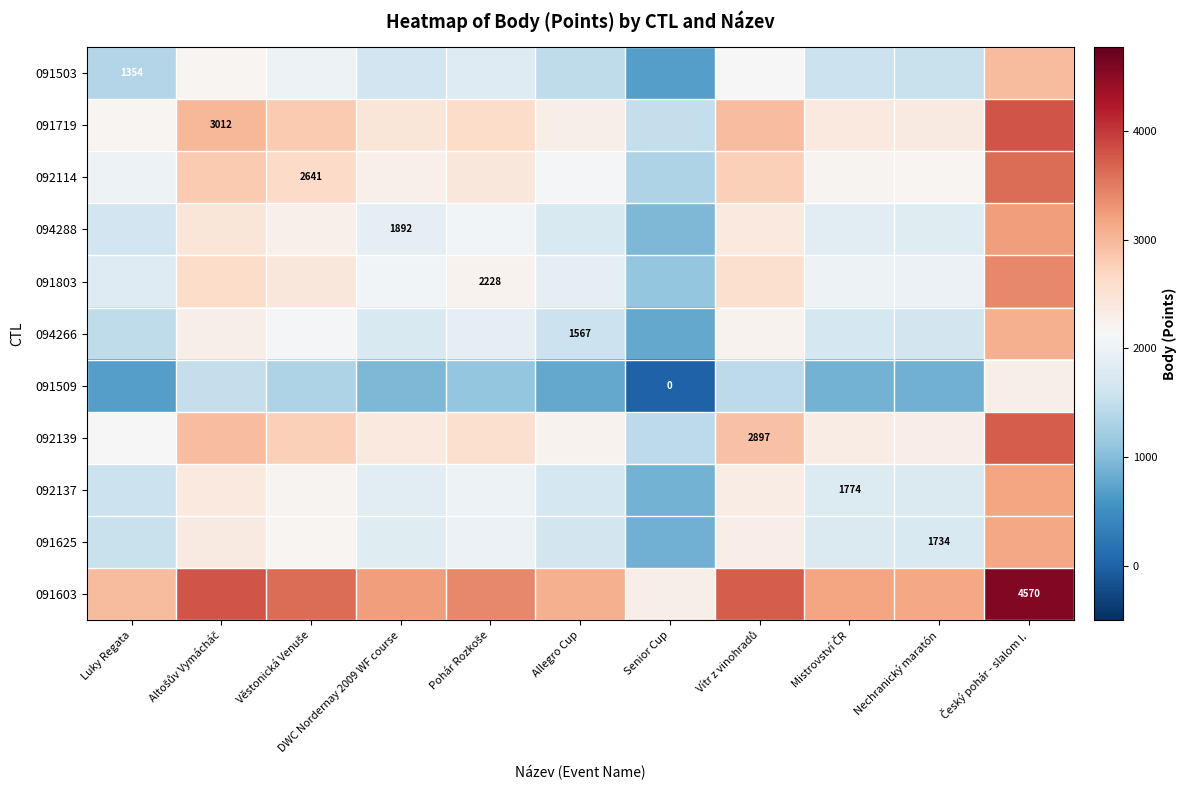

What is the difference between the maximum and second lowest values in the 092139 series?

1608.0